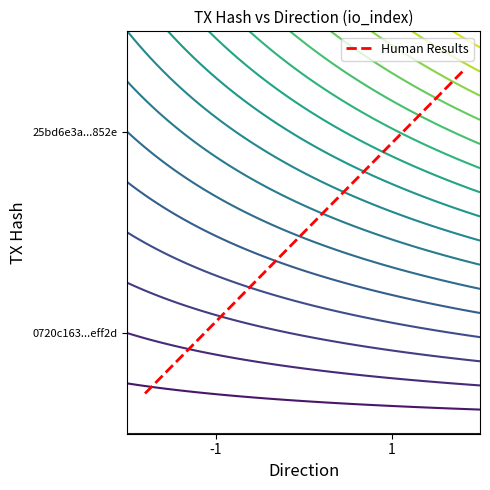

What is the sum of all values?

1.0